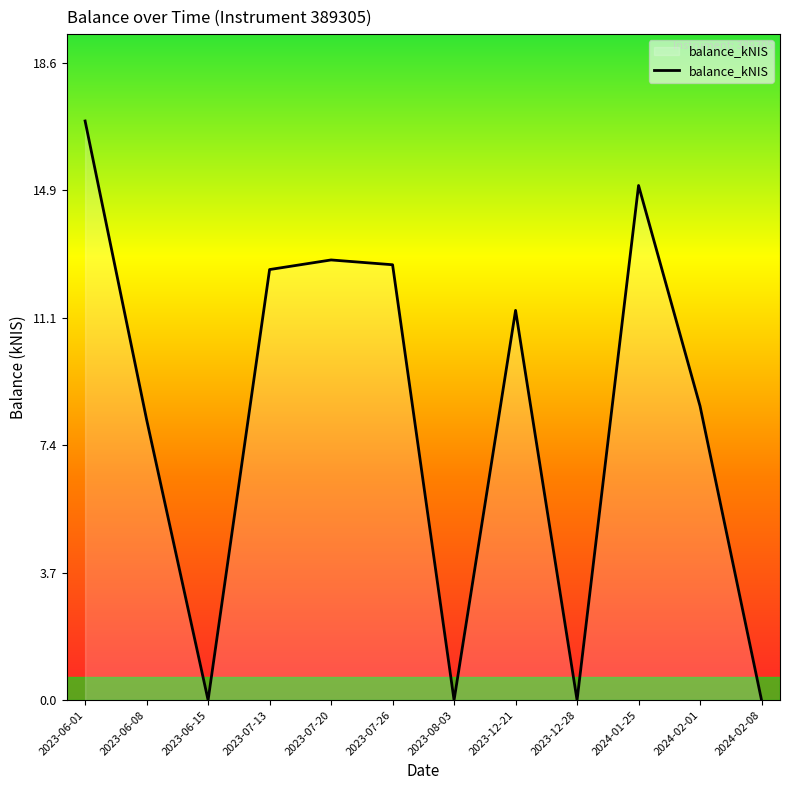

Is it true that the value at 2023-06-15 is 11.4?

False